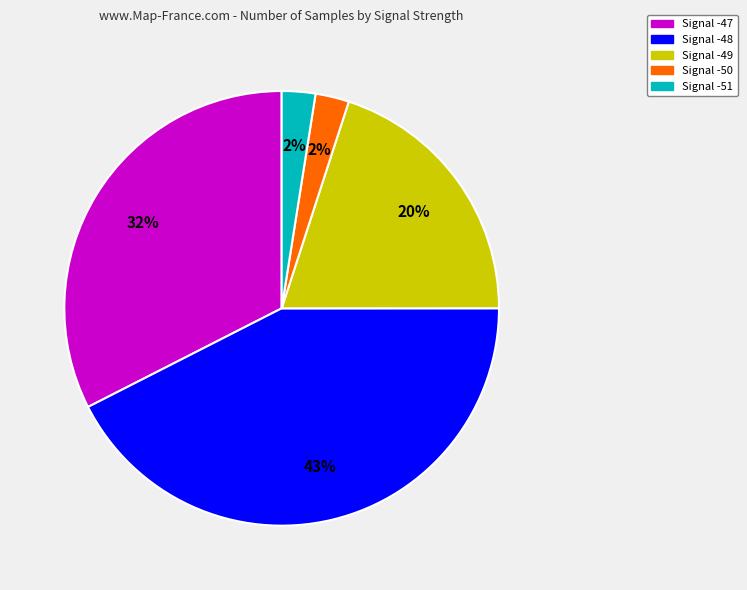

How many slices are in this pie chart?

5